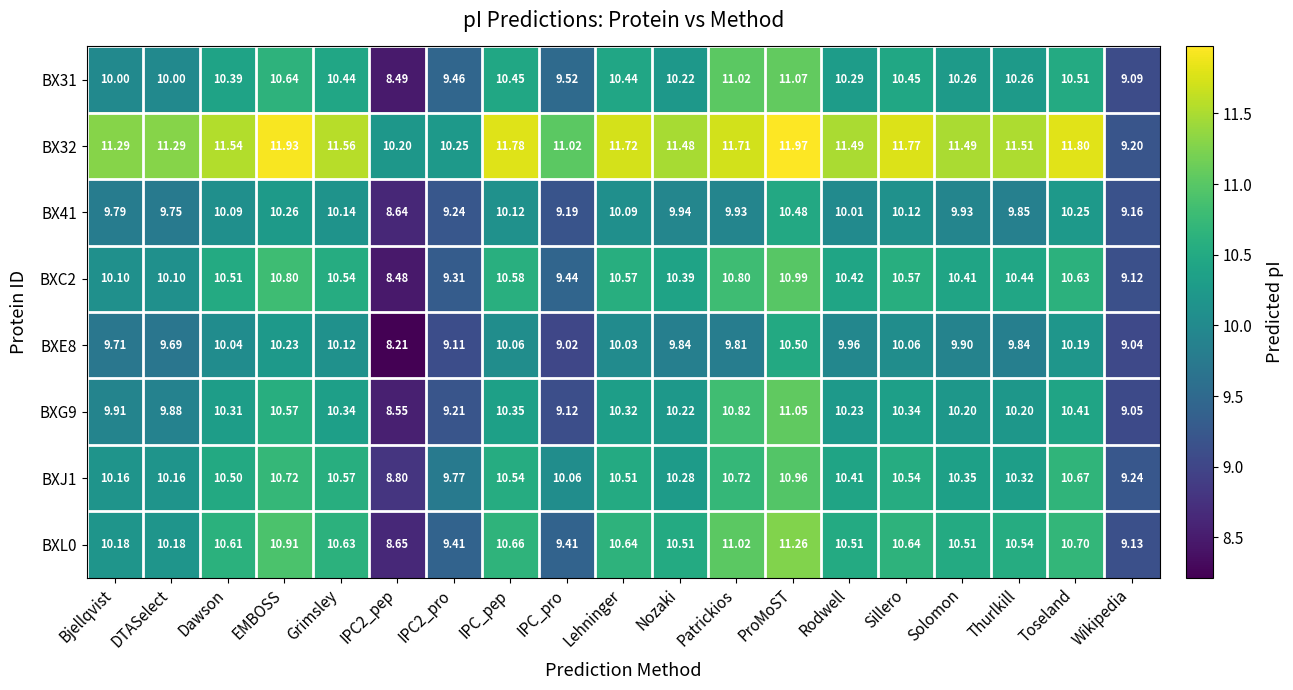

Is the value of BX41 at Rodwell greater than the value of BXE8 at Thurlkill?

Yes